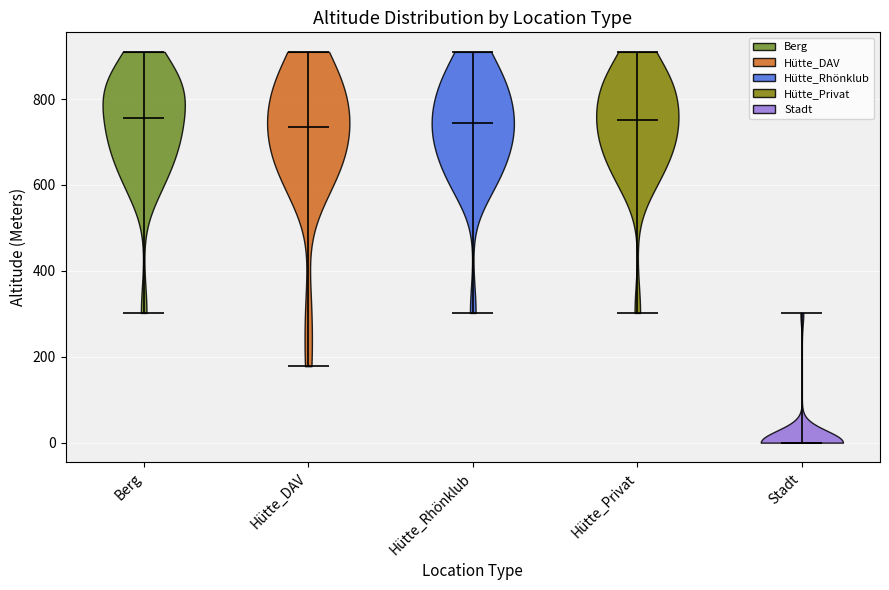

What is the lowest point the violin for Stadt reaches on the y-axis? The values are not printed on the chart, so give them approximately, as read against the axis.

0